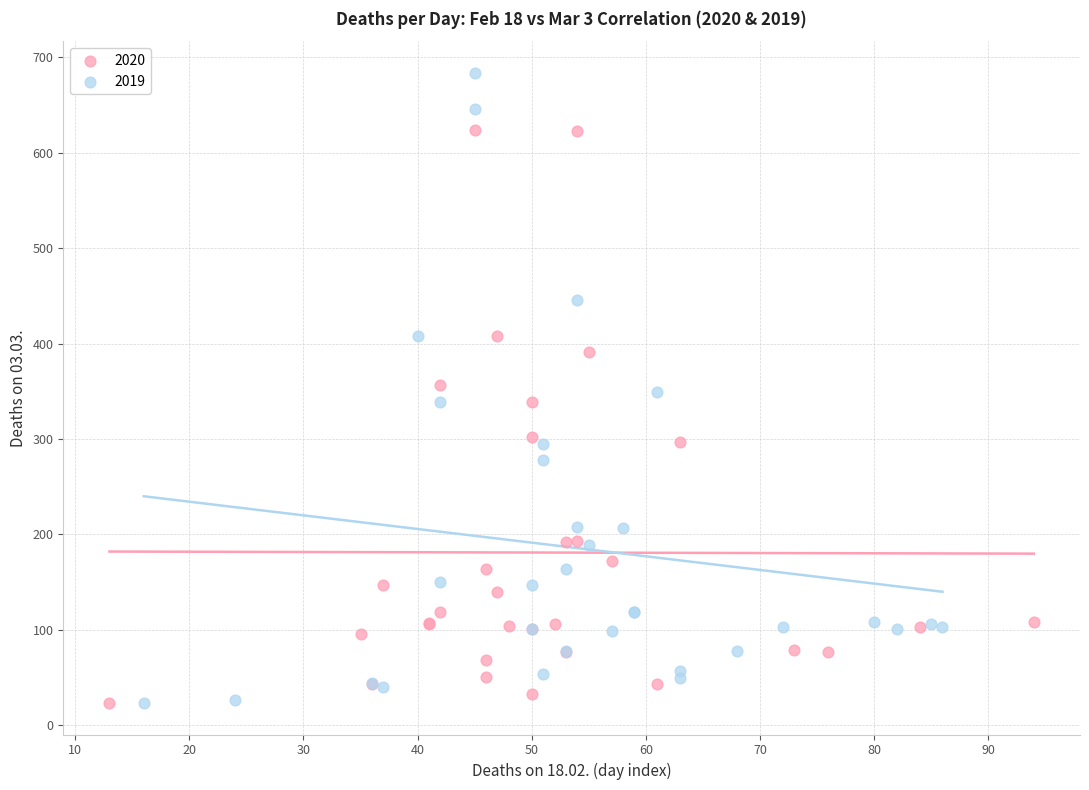

Which series contains the highest Y value?

2019